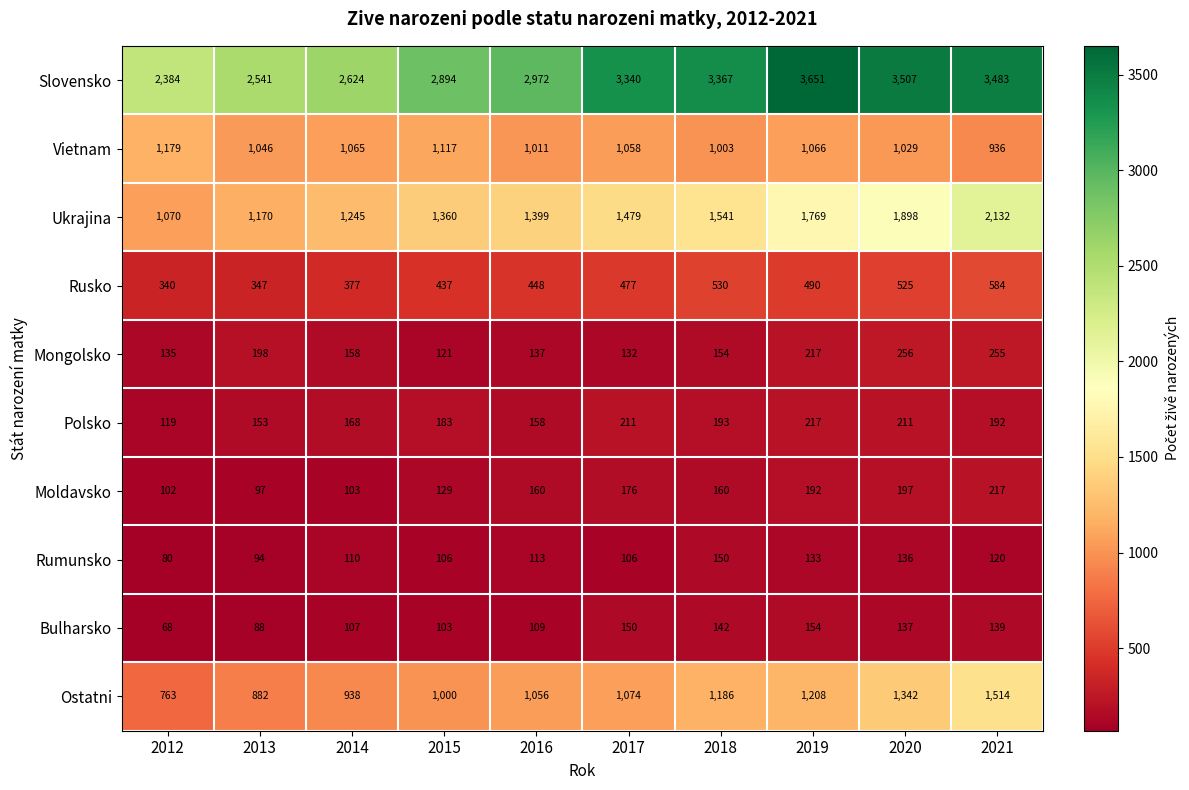

Which series has the largest total across all categories?

Slovensko